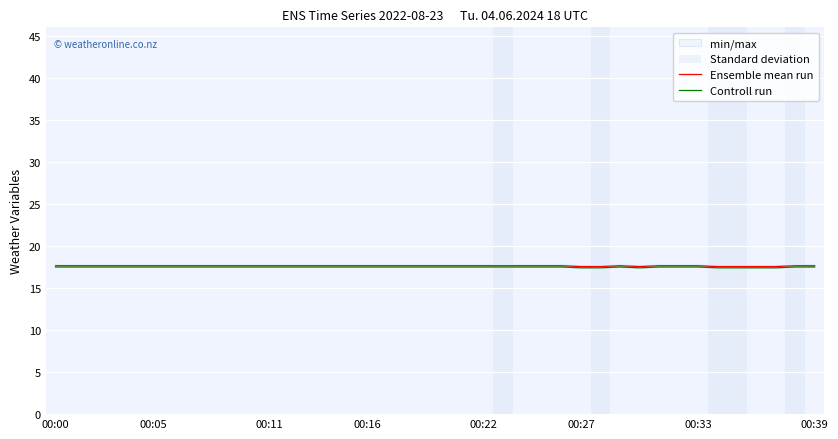

Rank the series by their maximum value, from lowest to highest.

Controll run, Ensemble mean run